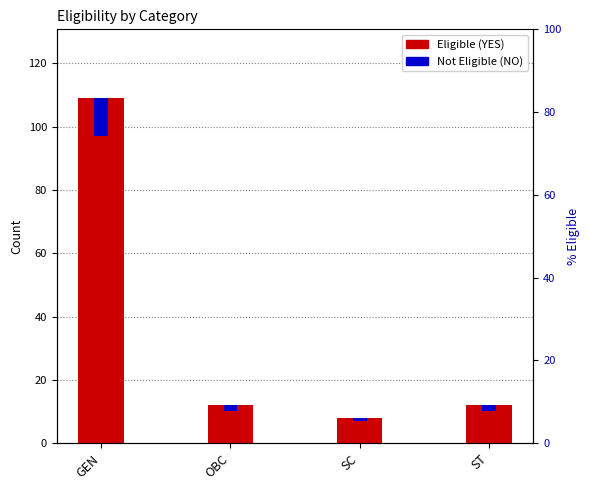

The value of Not Eligible (NO) at SC is 1. True or false?

True